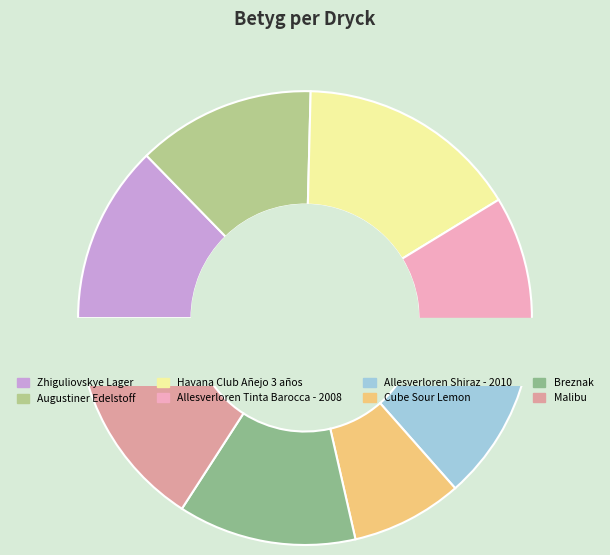

How many segments does this pie chart have?

8